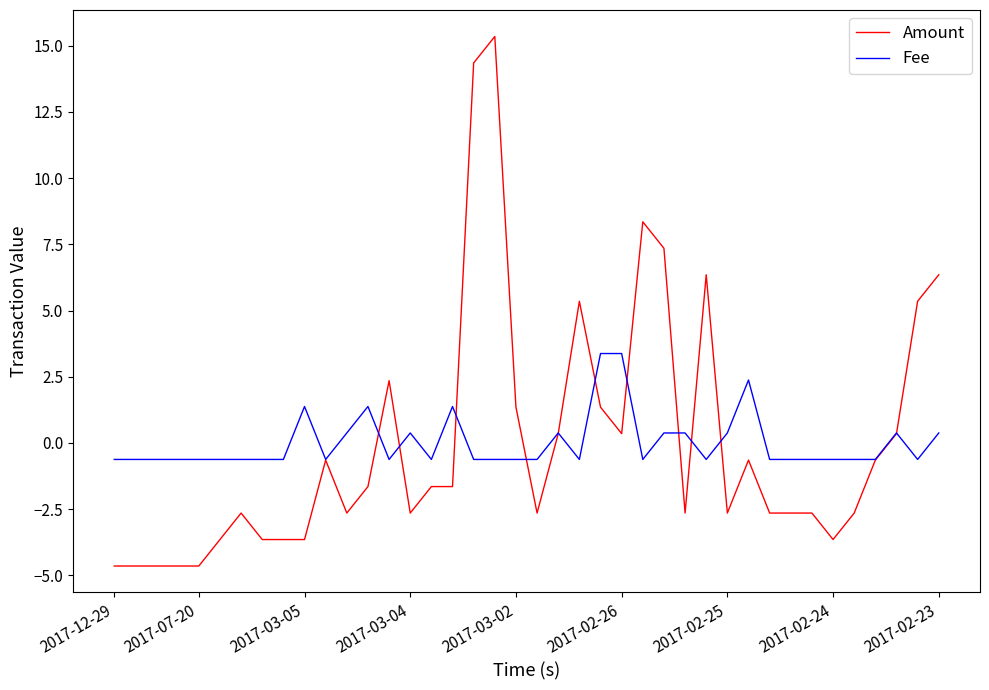

Rank the series by their maximum value, from lowest to highest.

Fee, Amount